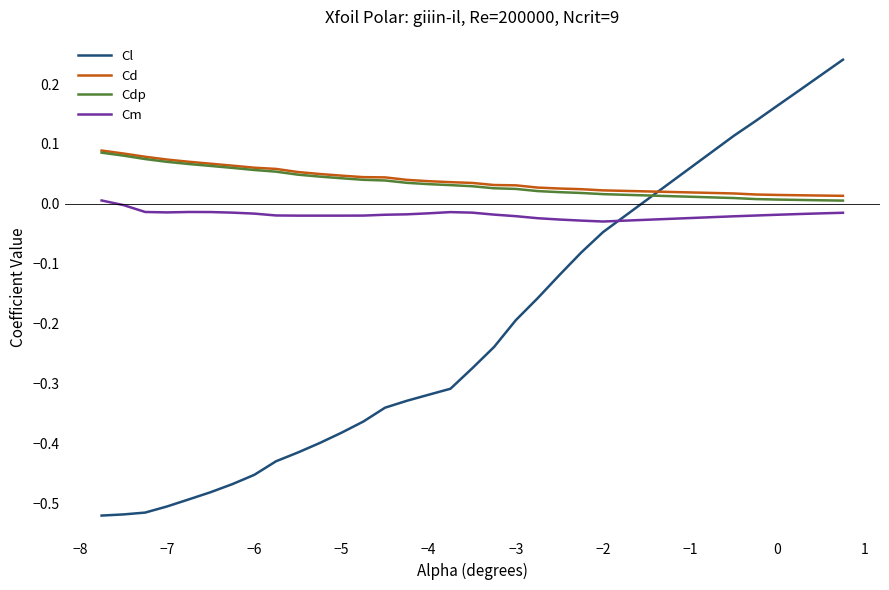

Which series has the largest range (max minus min)?

Cl